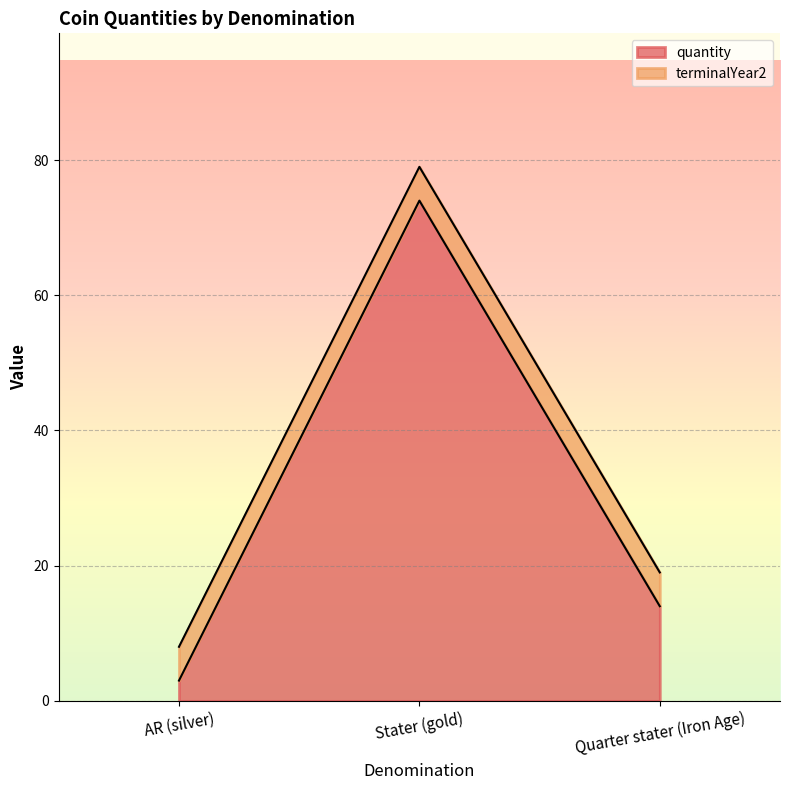

Which label corresponds to the largest value in the chart?

Stater (gold)